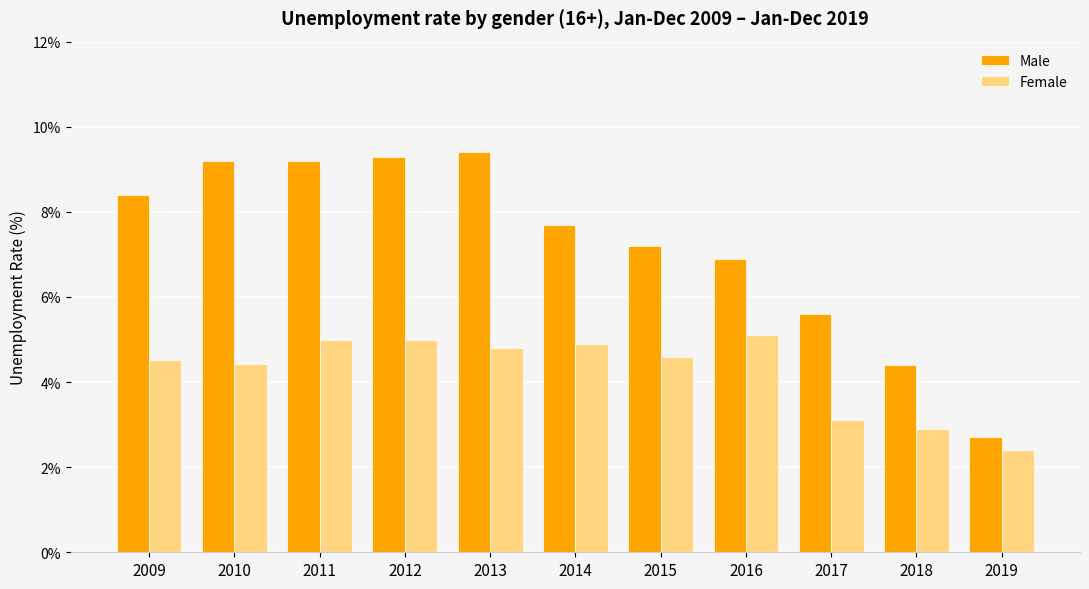

Which series changed the most between 2012 and 2014?

Male